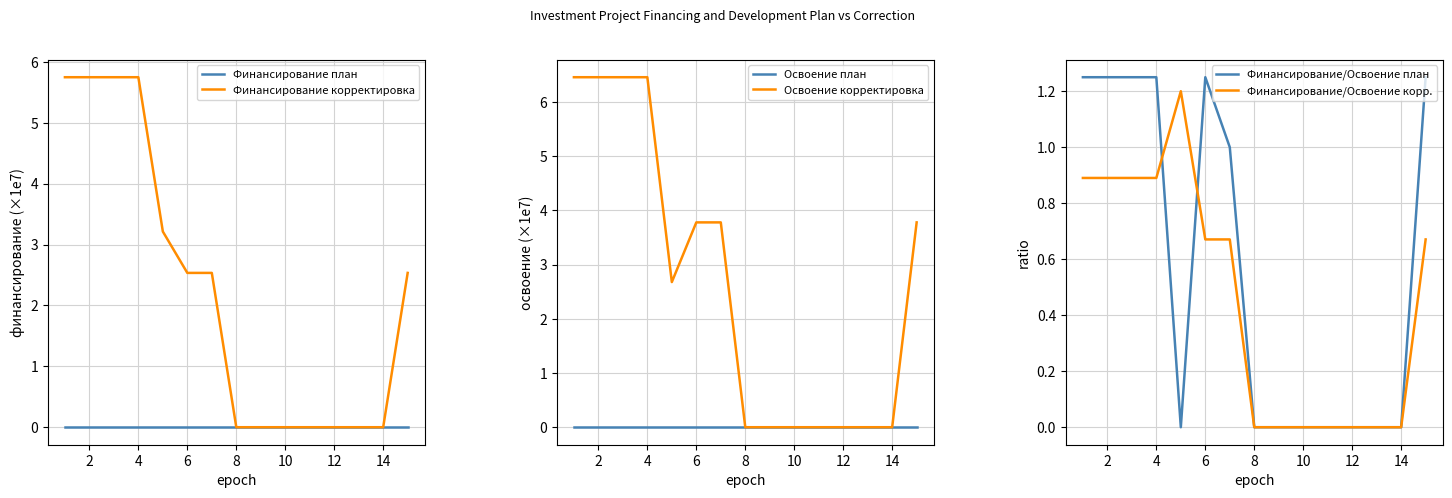

What are all the series names shown in the legend?

Финансирование план, Финансирование корректировка, Освоение план, Освоение корректировка, Финансирование/Освоение план, Финансирование/Освоение корр.